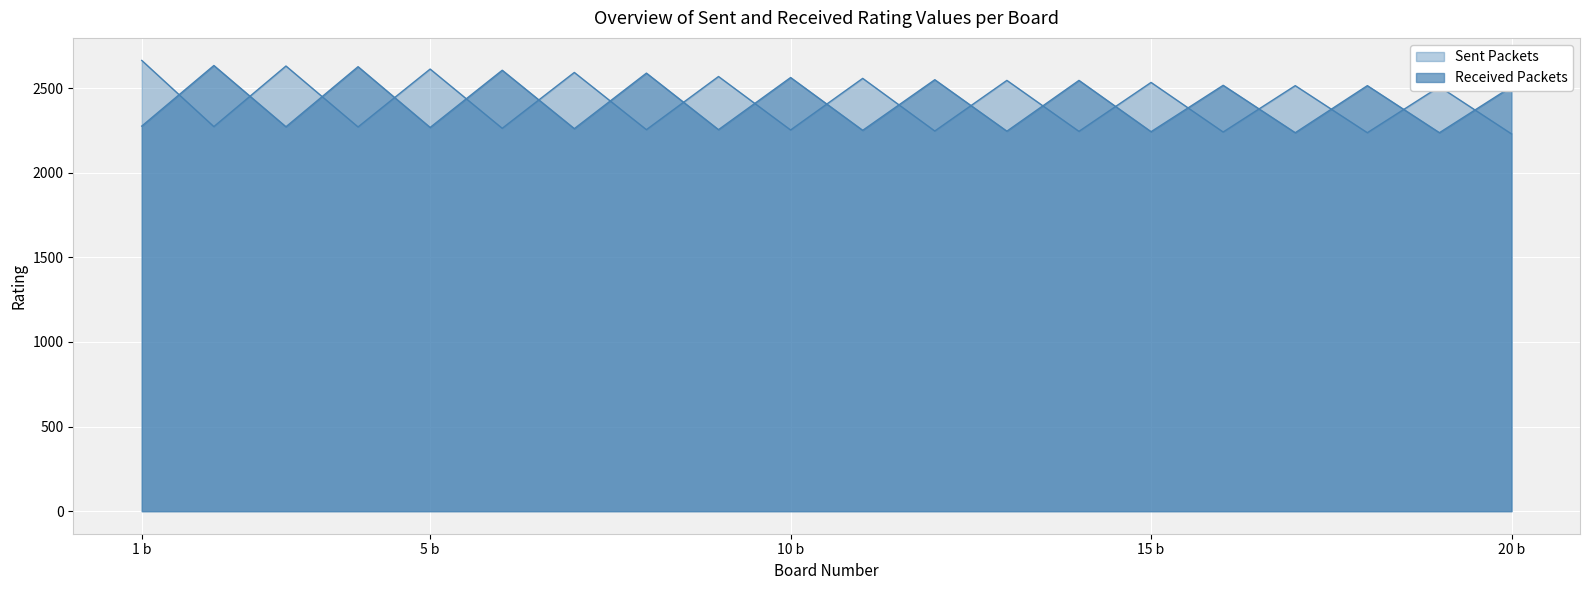

What is the difference between the maximum and minimum values in the Sent Packets series?

434